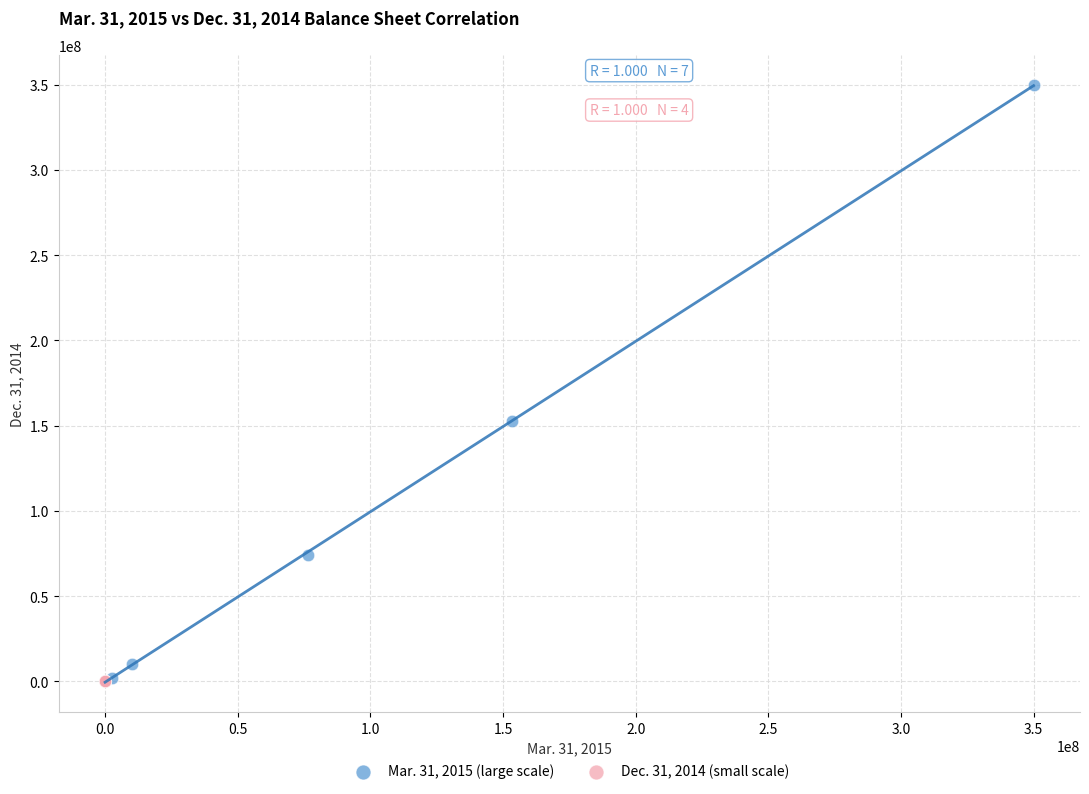

Which series has the widest spread of Y values?

Mar. 31, 2015 (large scale)